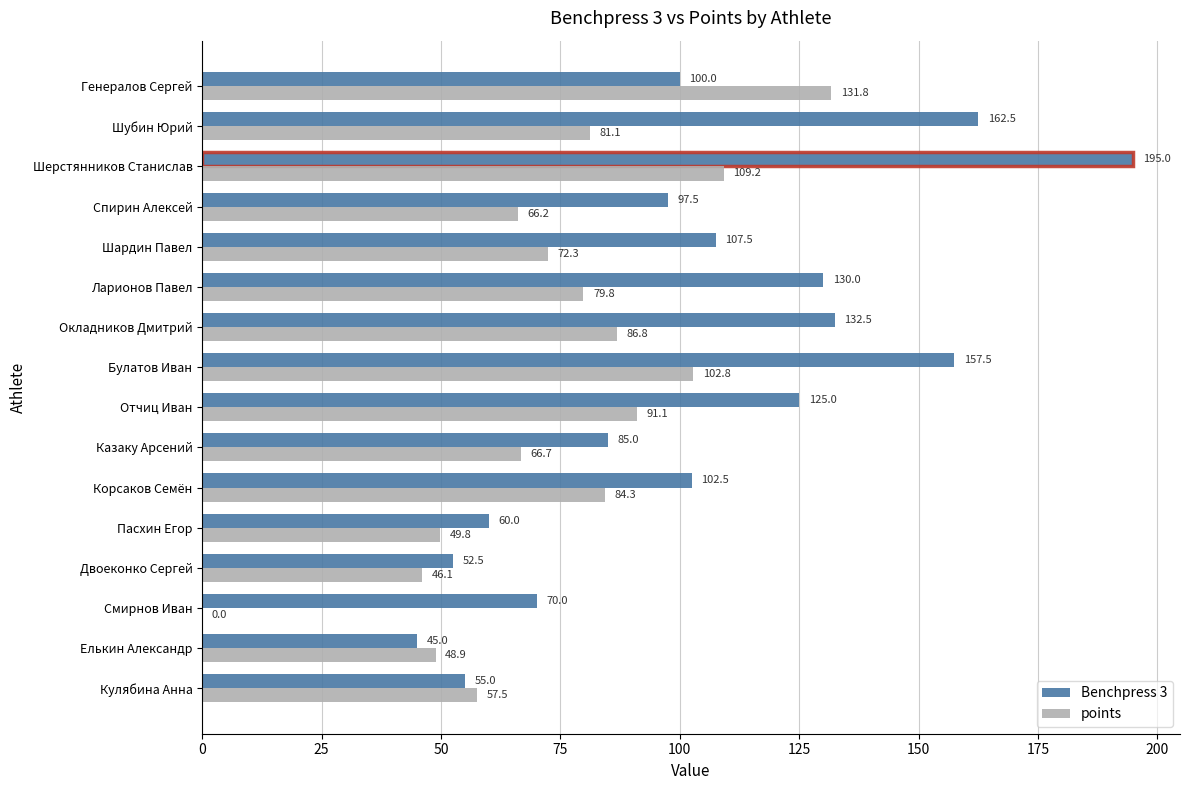

Which series changed the most between Корсаков Семён and Генералов Сергей?

points